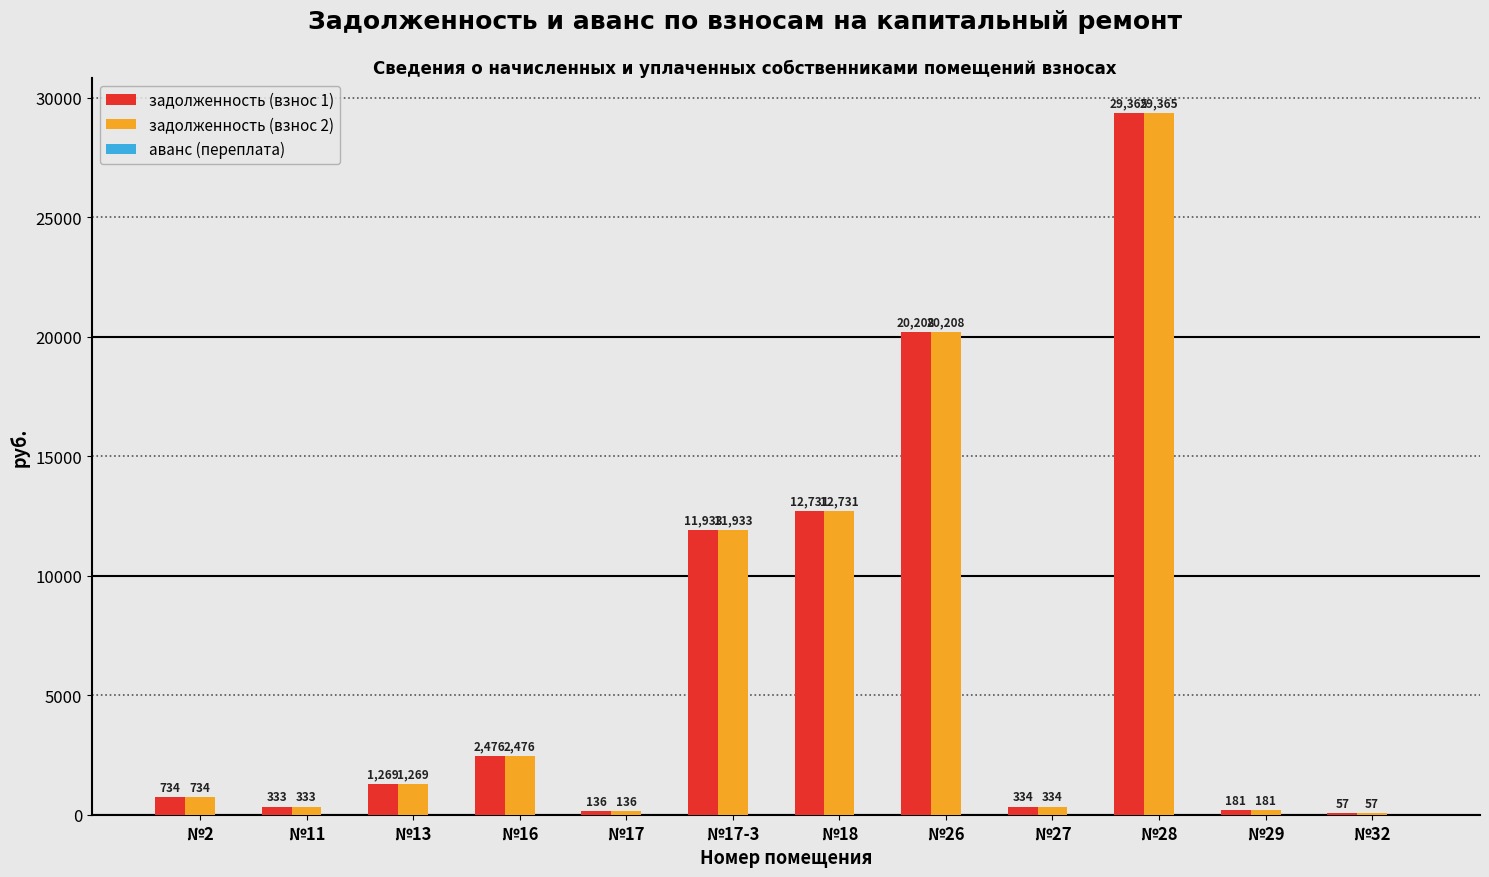

At which category is the sum across all series the highest?

№28